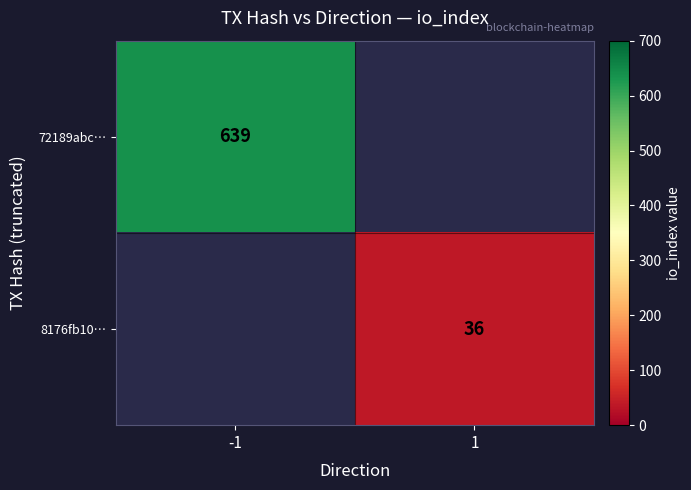

Is it true that 8176fb10… equals 17 at 1?

False